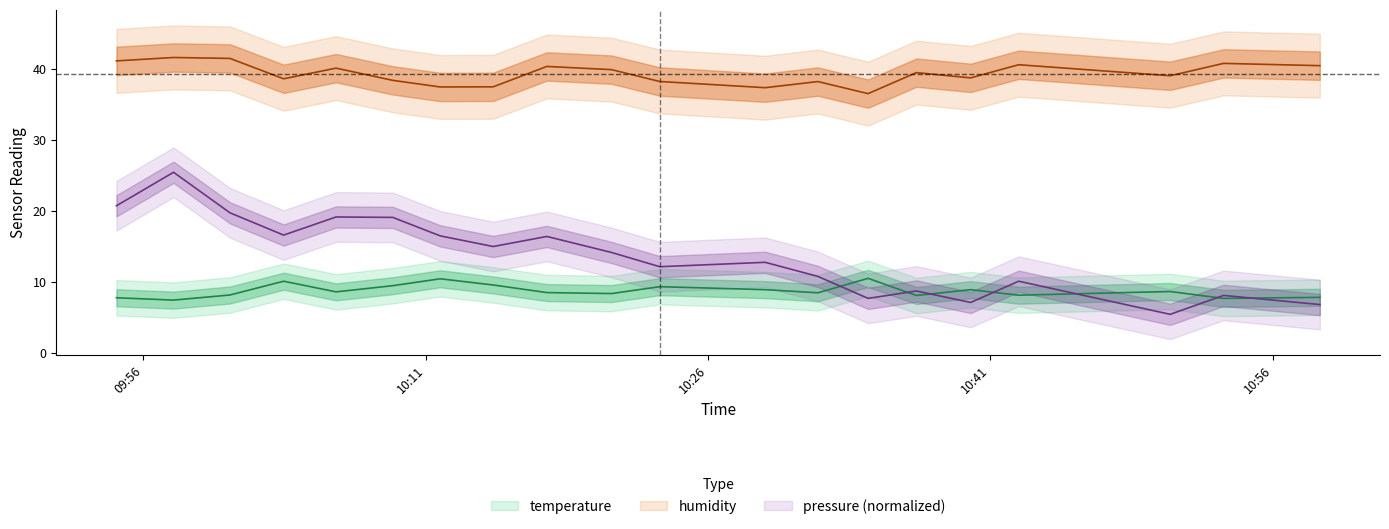

What is the greatest value displayed?

41.6